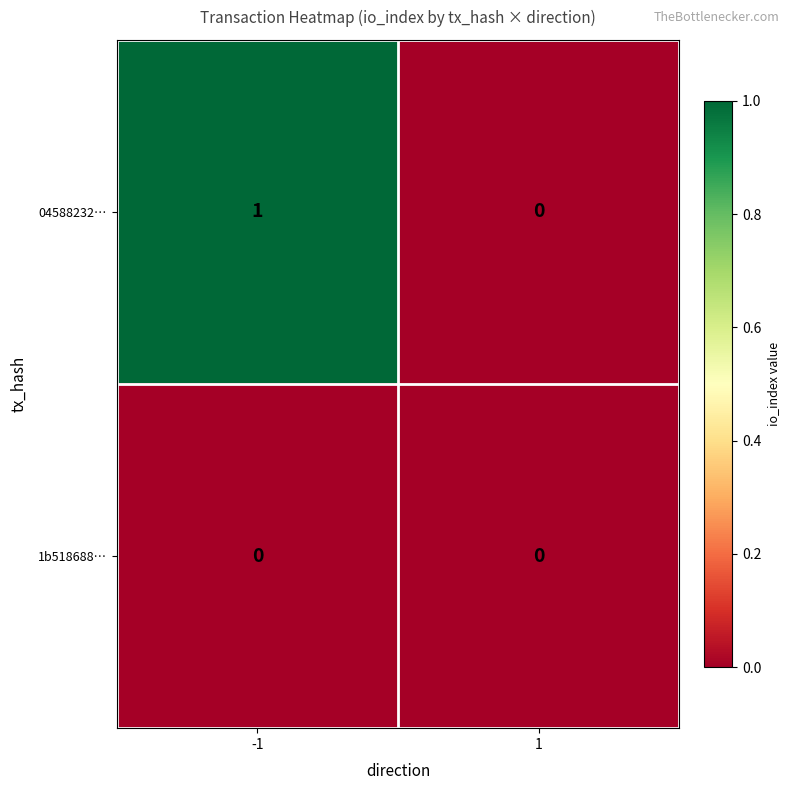

At -1, list the series in order from smallest to largest.

1b518688…, 04588232…